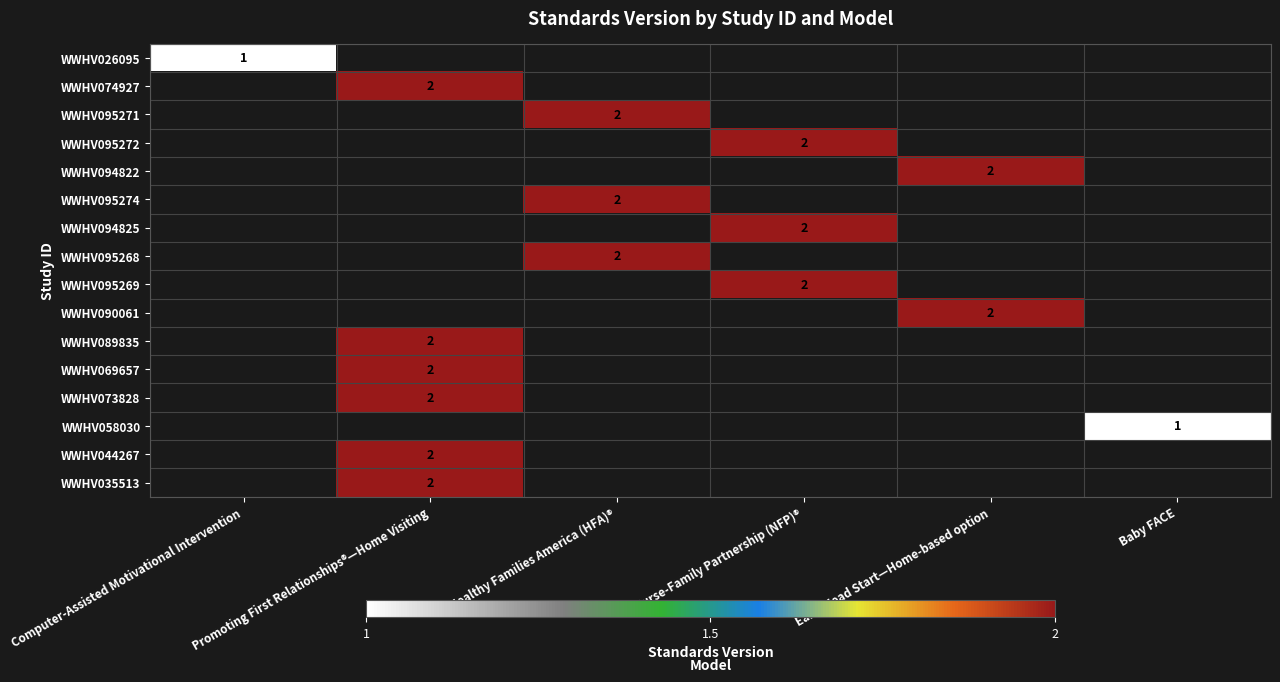

The WWHV095269 series shows 3 at Nurse-Family Partnership (NFP)®. True or false?

False